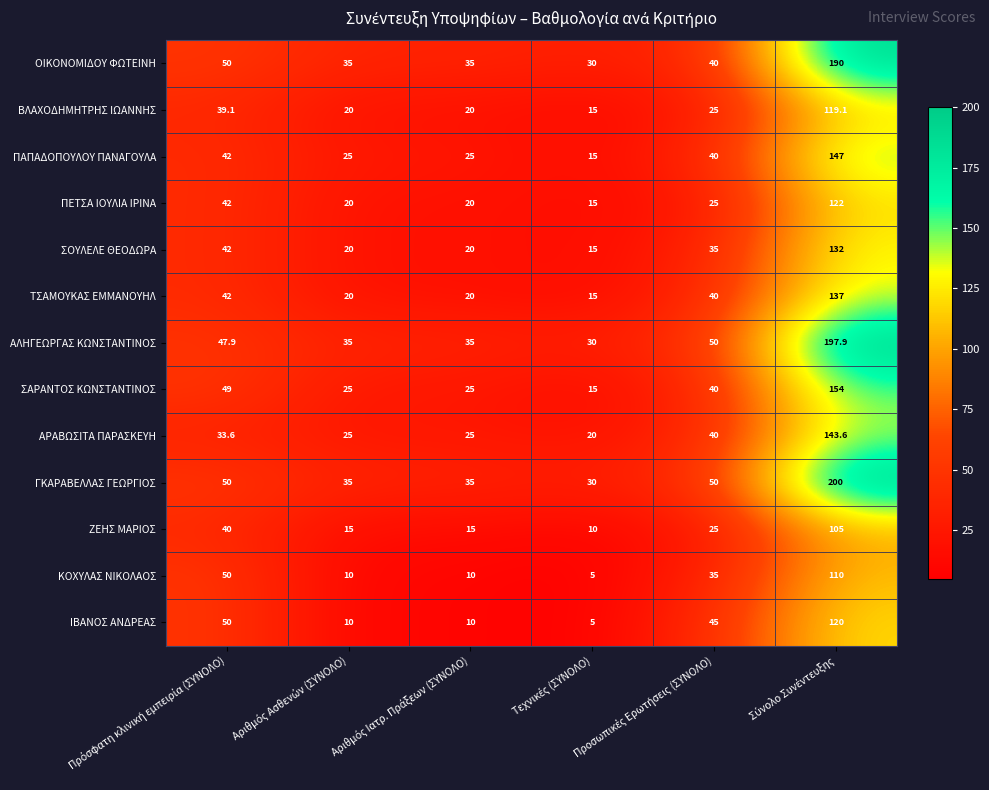

What is the minimum value shown in the chart?

5.0